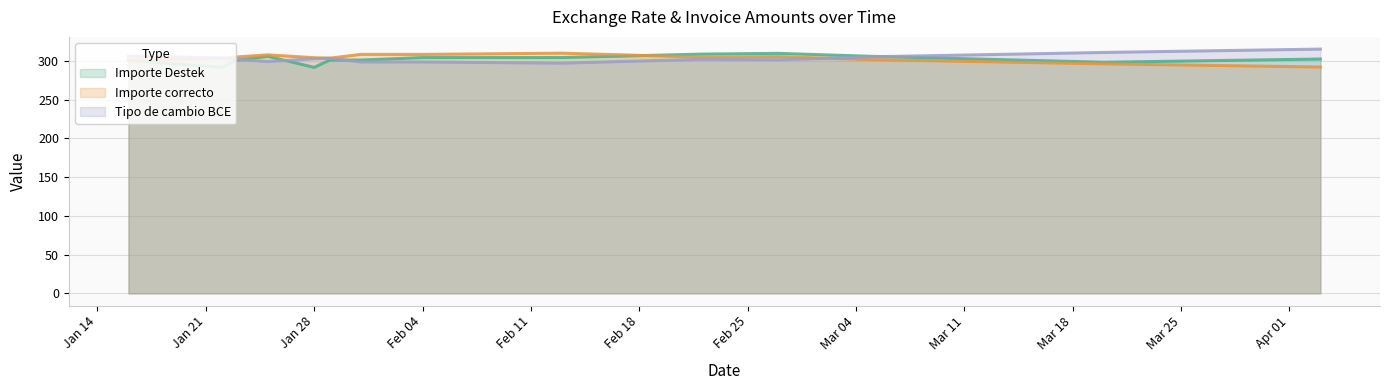

Does the chart have visible grid lines?

Yes